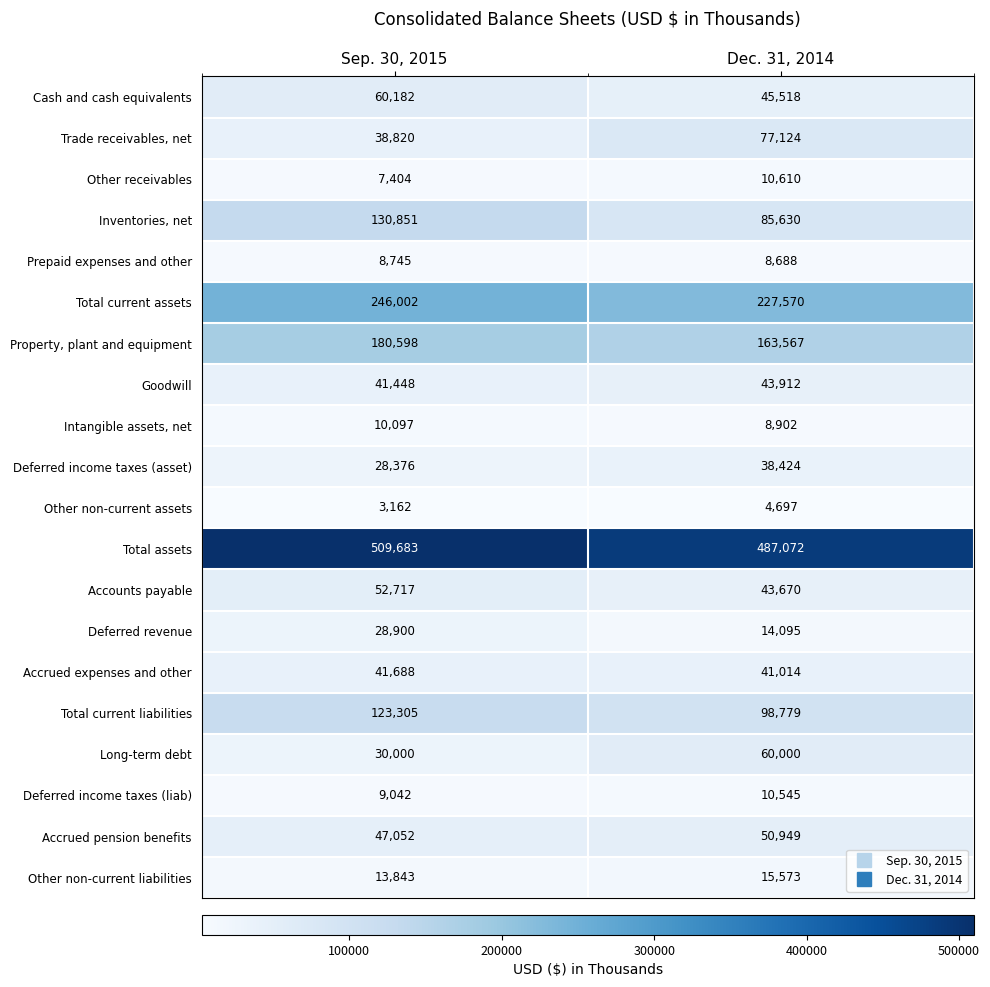

Rank the series by their maximum value, from highest to lowest.

Total assets, Total current assets, Property, plant and equipment, Inventories, net, Total current liabilities, Trade receivables, net, Cash and cash equivalents, Long-term debt, Accounts payable, Accrued pension benefits, Goodwill, Accrued expenses and other, Deferred income taxes (asset), Deferred revenue, Other non-current liabilities, Other receivables, Deferred income taxes (liab), Intangible assets, net, Prepaid expenses and other, Other non-current assets